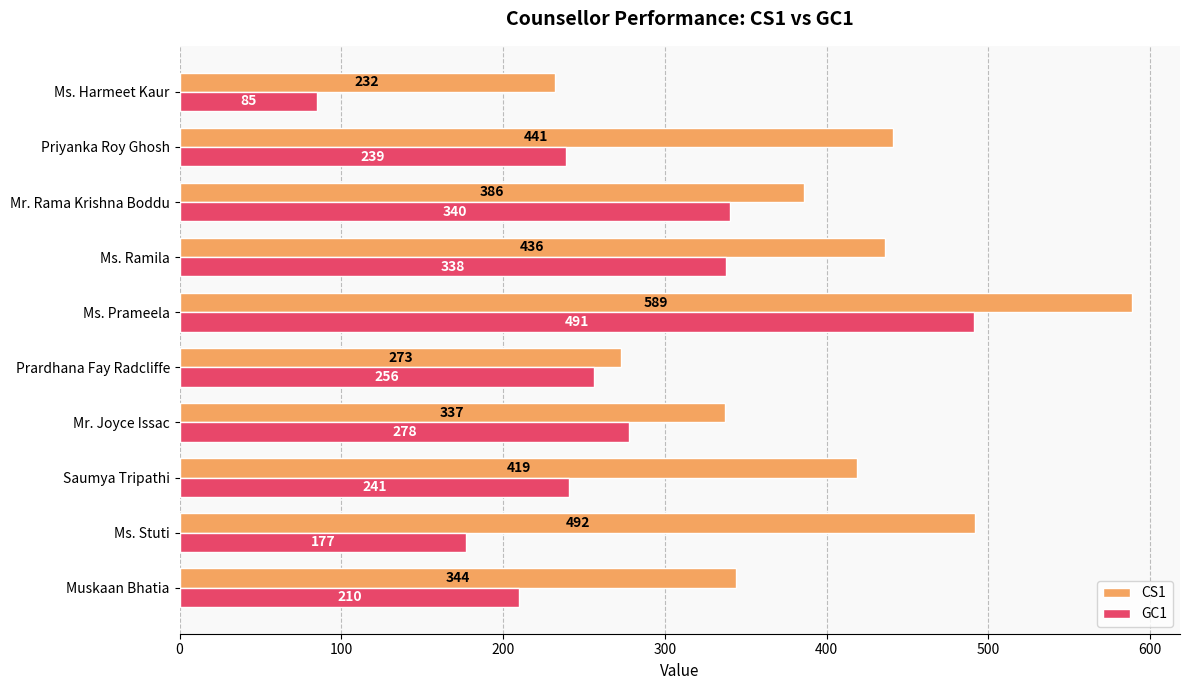

At which category is the sum across all series the highest?

Ms. Prameela